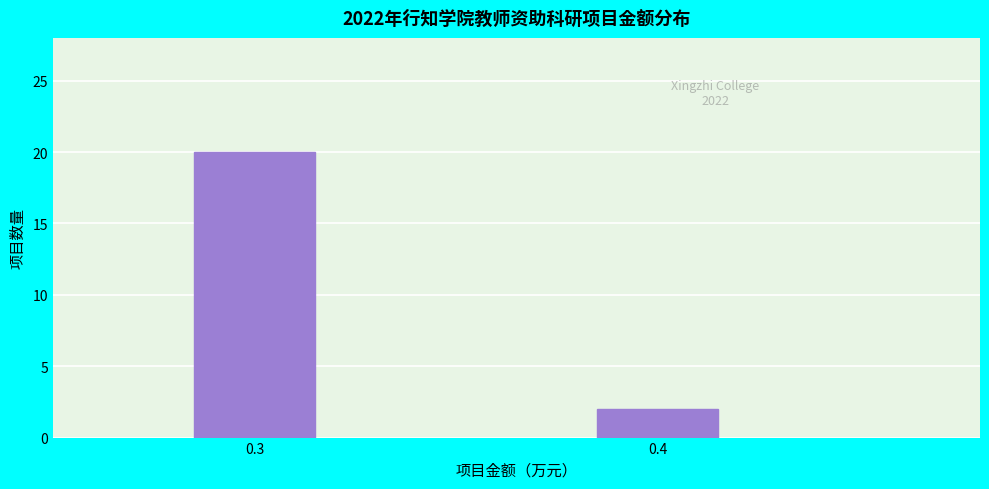

Reading right to left, what are all the values shown in this chart?

2	20